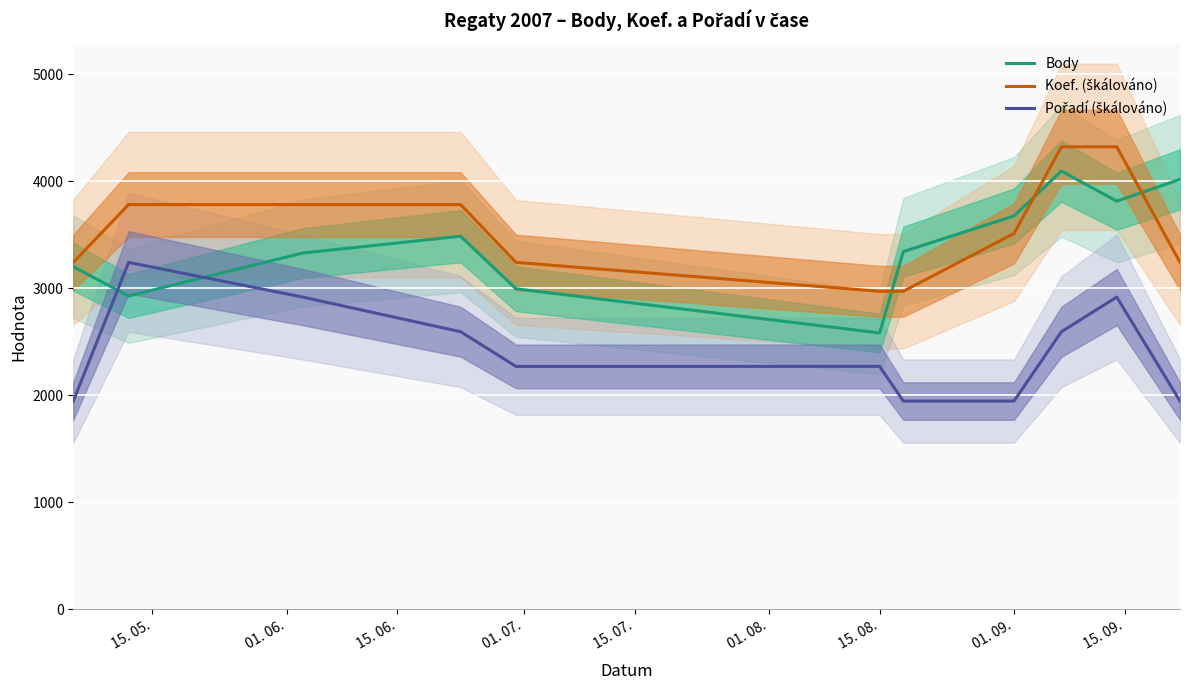

Does the chart display data point markers on the line(s)?

No